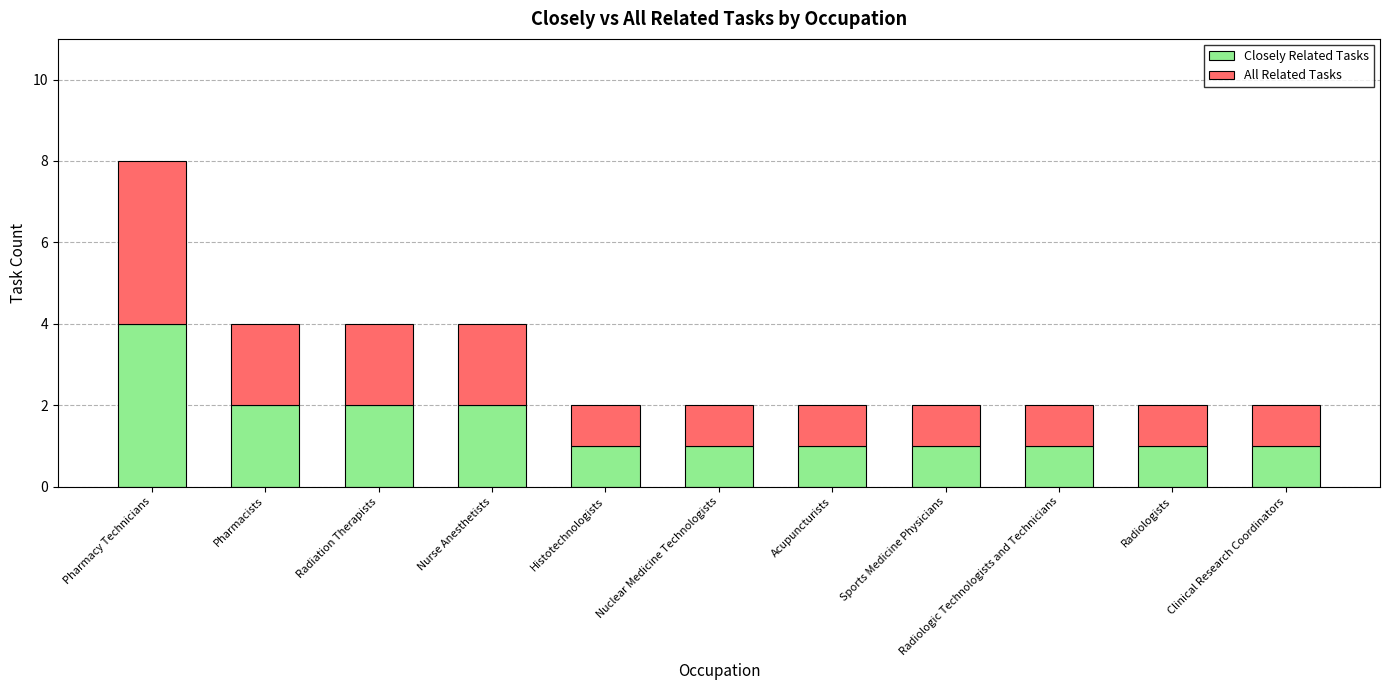

Are the bars horizontal?

No